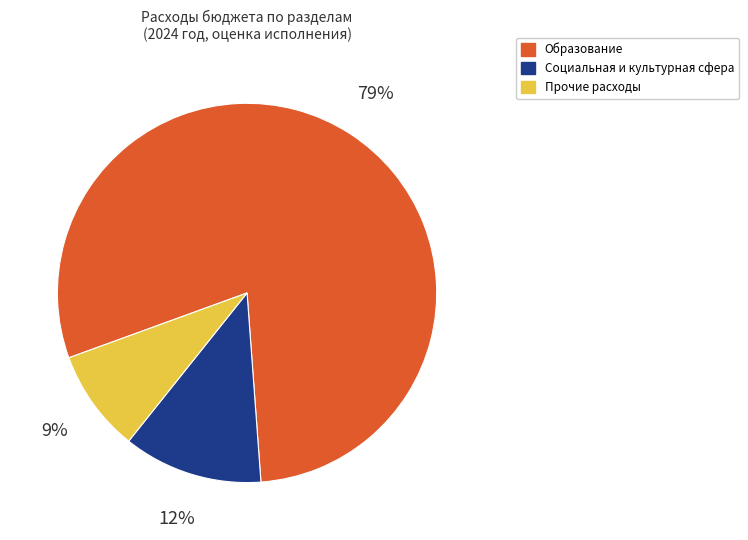

Between Прочие расходы and Социальная и культурная сфера, which is larger?

Социальная и культурная сфера